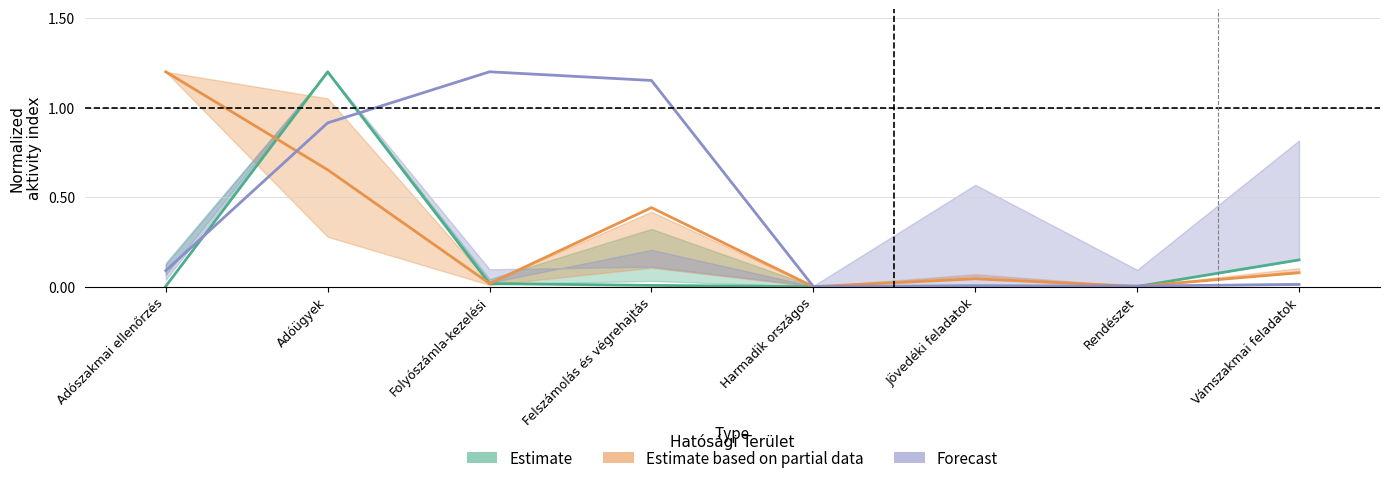

Is the value of Estimate based on partial data at Rendészet greater than the value of Estimate at Vámszakmai feladatok?

No